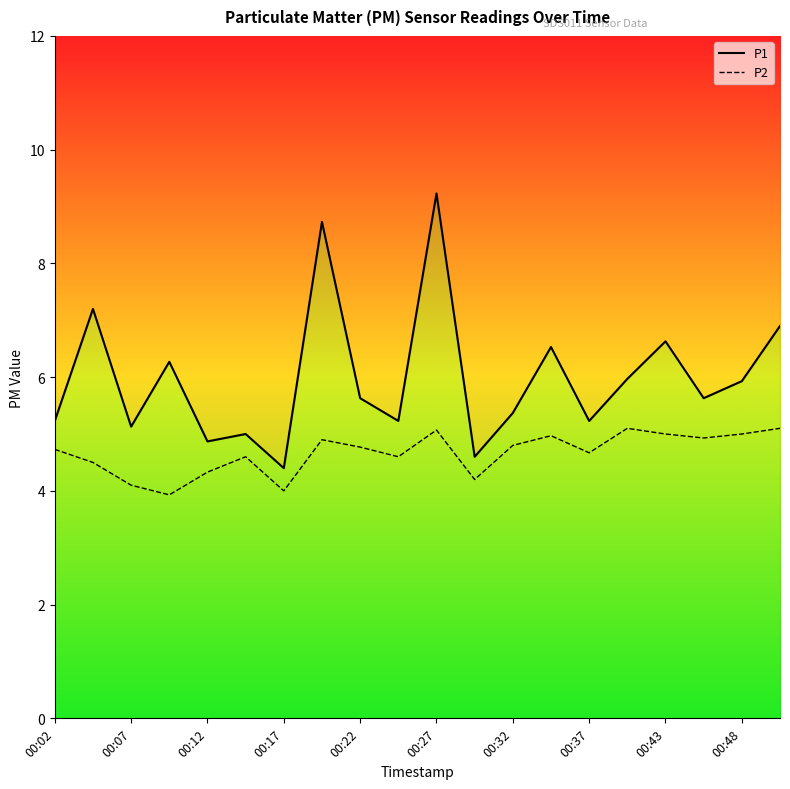

Is this an area chart (filled region under the line)?

No